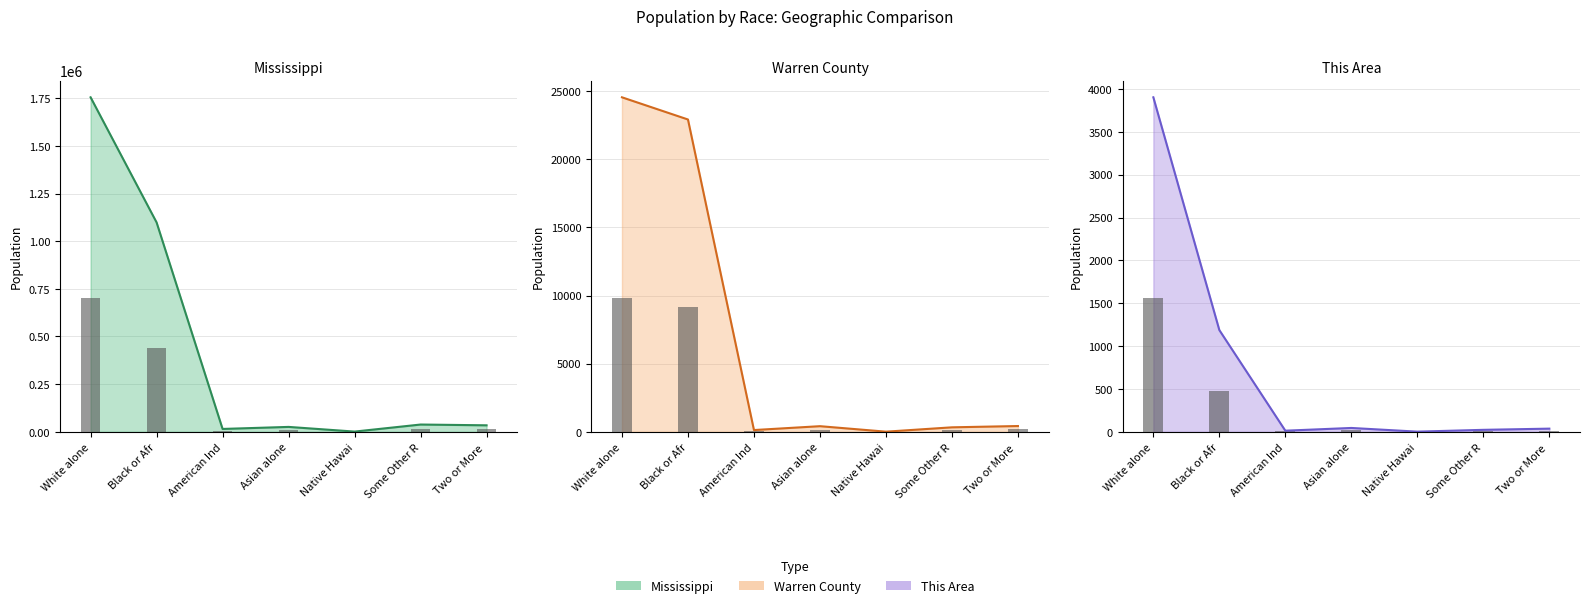

Read the This Area value at Two or More , to the nearest 50.

50